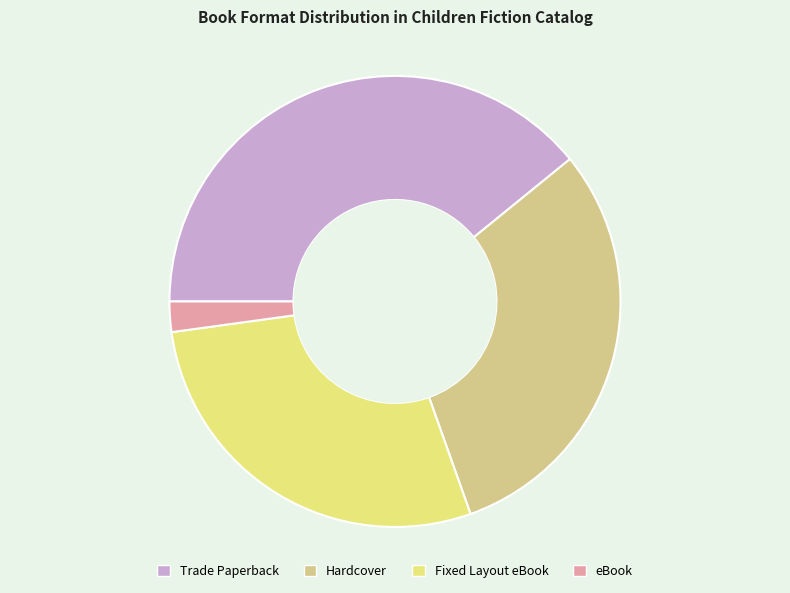

What is the ratio of the value at Trade Paperback to the value at eBook?

18.0